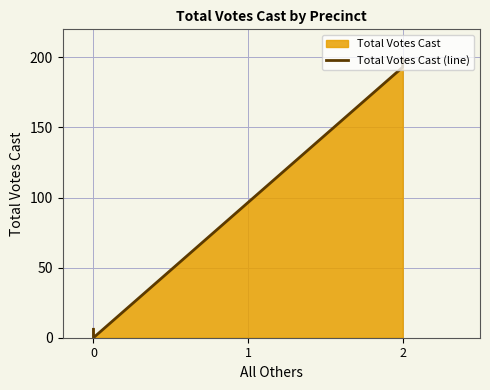

What is the greatest value displayed?

199